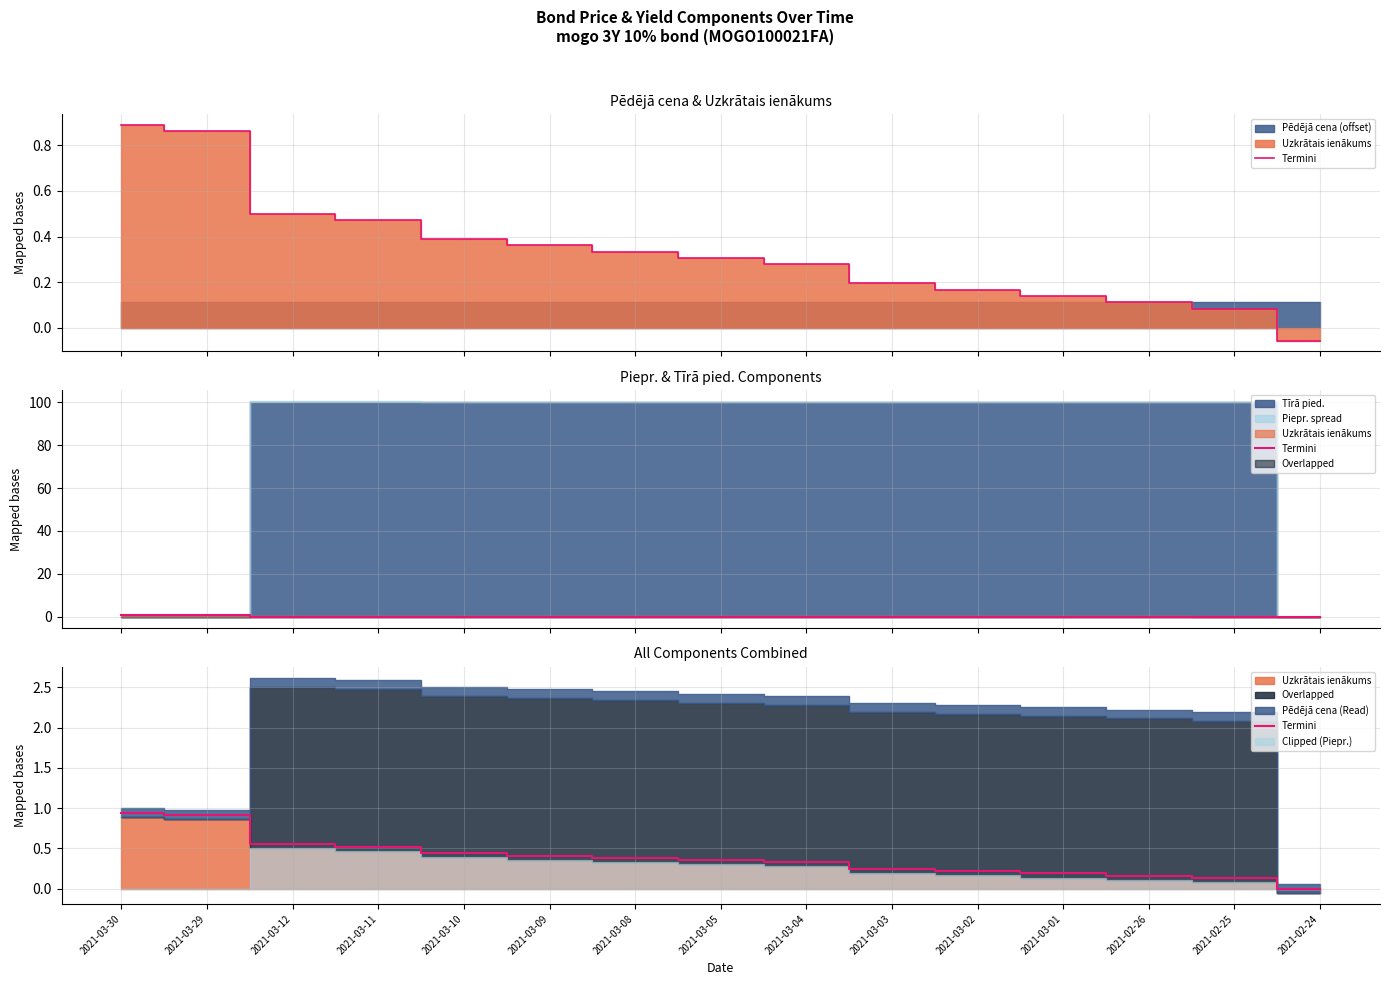

Count the number of categories in the chart.

15